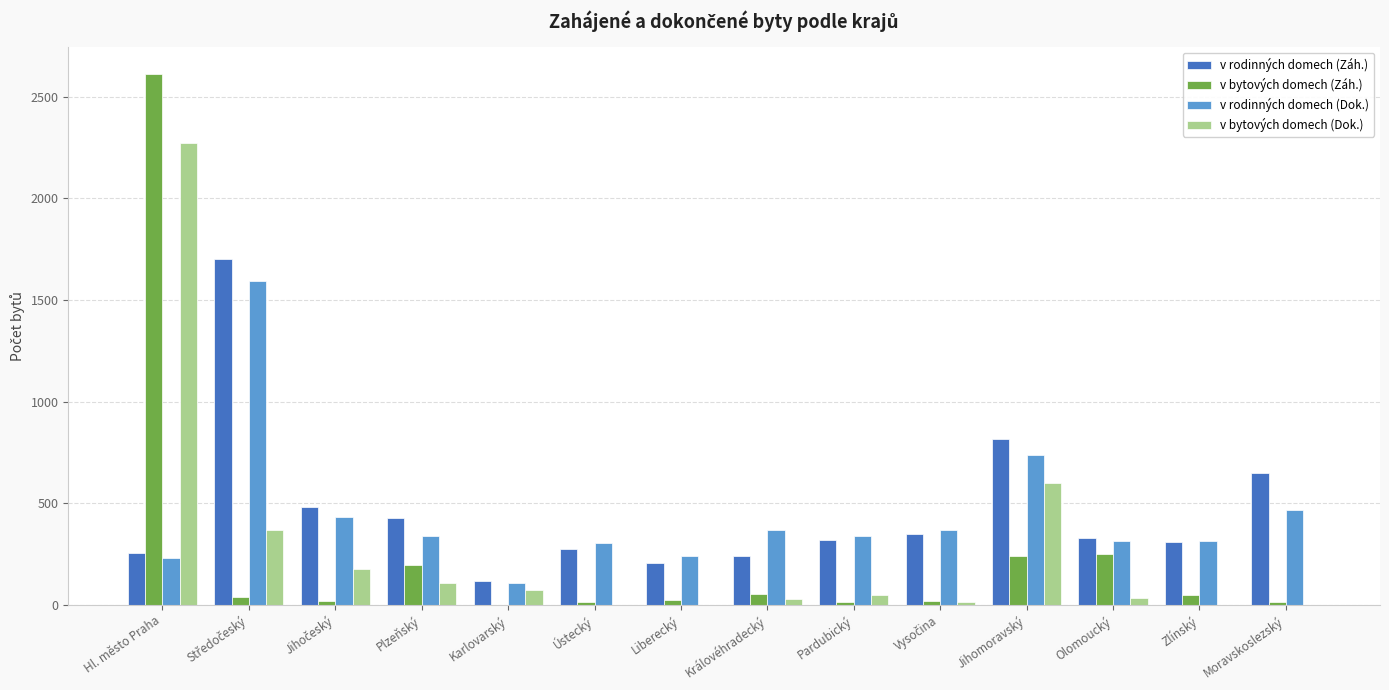

What is the highest value of the v rodinných domech (Dok.) series?

1593